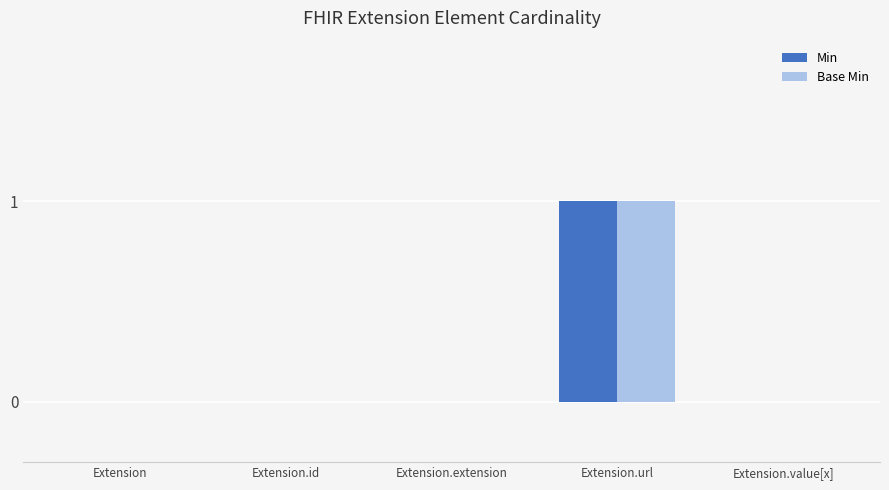

Are the bars grouped side by side (vs. stacked)?

Yes